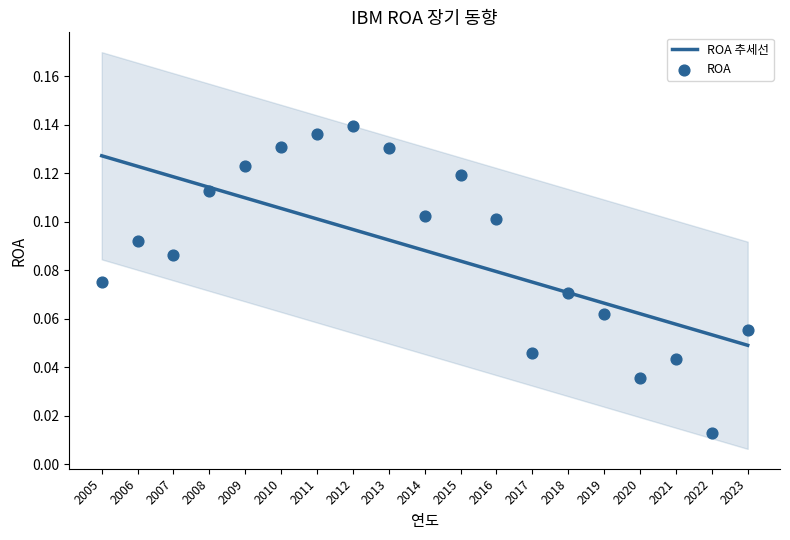

At how many categories does at least one series exceed 0?

19